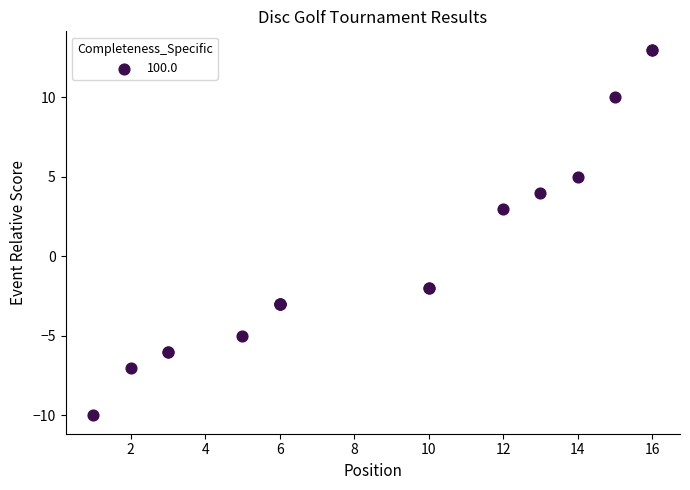

What Y value in the scatter plot is closest to 1?

3